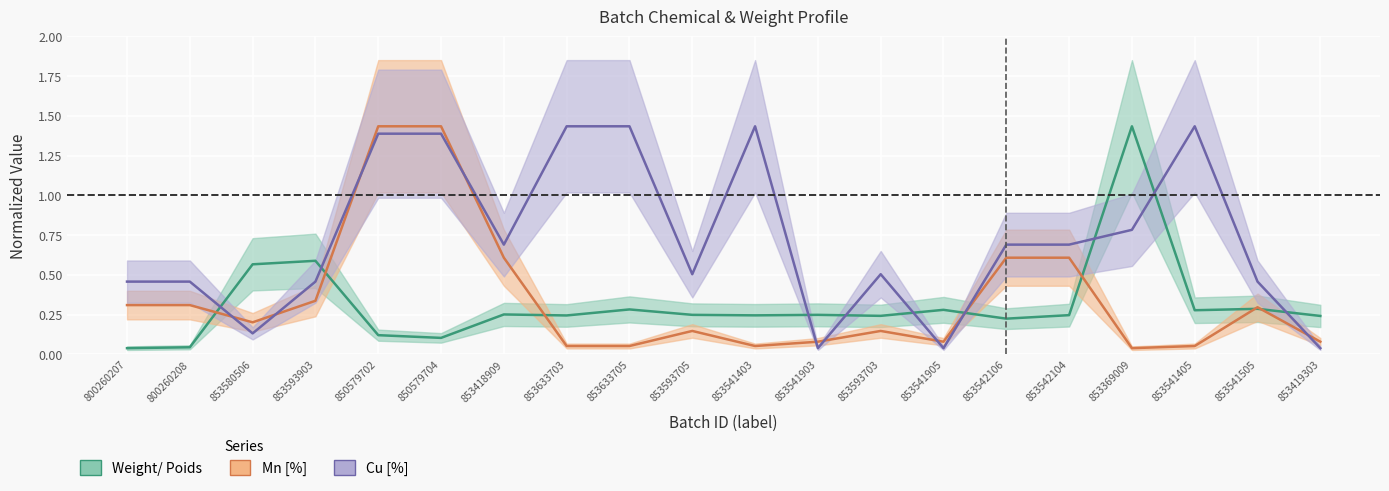

Which series has the largest total across all categories?

Cu [%]